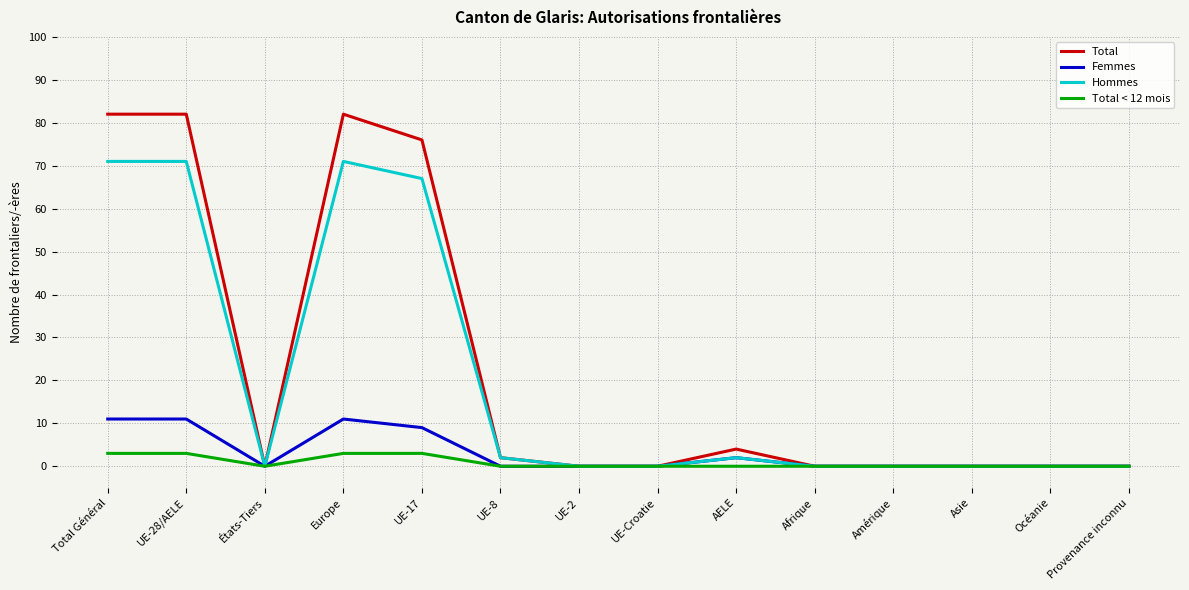

Reading left to right, extract all data points from this chart.

Total: Total Général=82	UE-28/AELE=82	États-Tiers=0	Europe=82	UE-17=76	UE-8=2	UE-2=0	UE-Croatie=0	AELE=4	Afrique=0	Amérique=0	Asie=0	Océanie=0	Provenance inconnu=0
Femmes: Total Général=11	UE-28/AELE=11	États-Tiers=0	Europe=11	UE-17=9	UE-8=0	UE-2=0	UE-Croatie=0	AELE=2	Afrique=0	Amérique=0	Asie=0	Océanie=0	Provenance inconnu=0
Hommes: Total Général=71	UE-28/AELE=71	États-Tiers=0	Europe=71	UE-17=67	UE-8=2	UE-2=0	UE-Croatie=0	AELE=2	Afrique=0	Amérique=0	Asie=0	Océanie=0	Provenance inconnu=0
Total < 12 mois: Total Général=3	UE-28/AELE=3	États-Tiers=0	Europe=3	UE-17=3	UE-8=0	UE-2=0	UE-Croatie=0	AELE=0	Afrique=0	Amérique=0	Asie=0	Océanie=0	Provenance inconnu=0